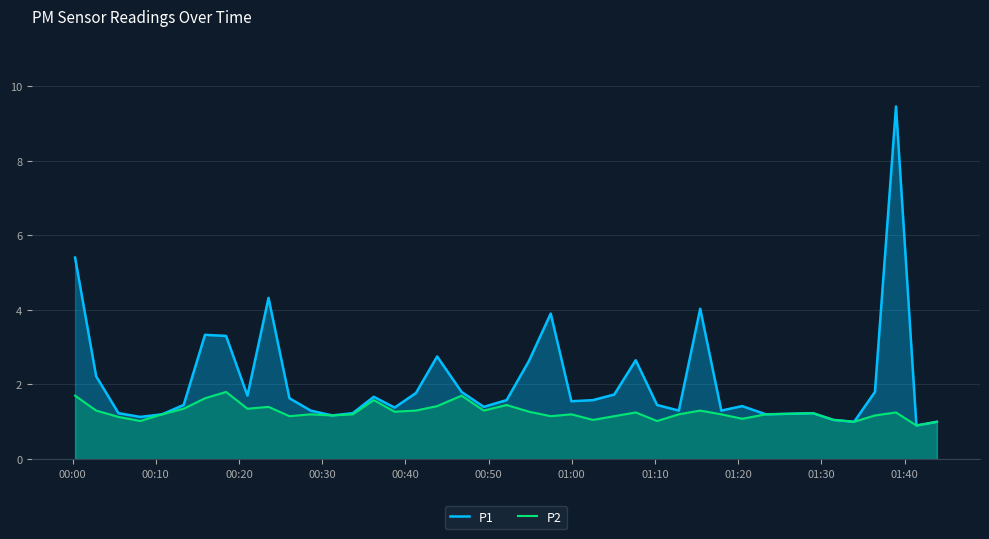

Which series has the largest total across all categories?

P1